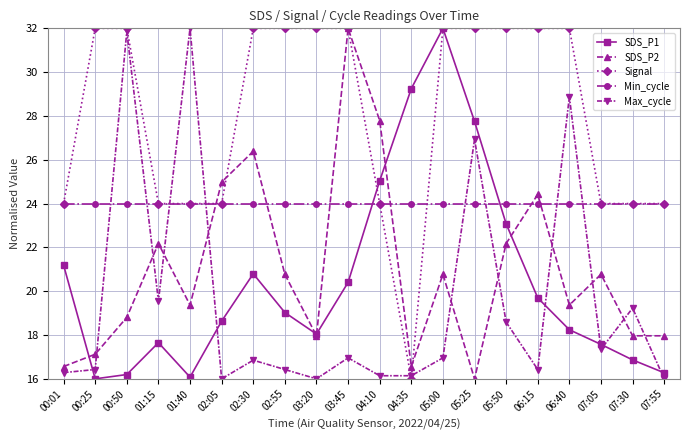

At how many categories does at least one series exceed 19?

20